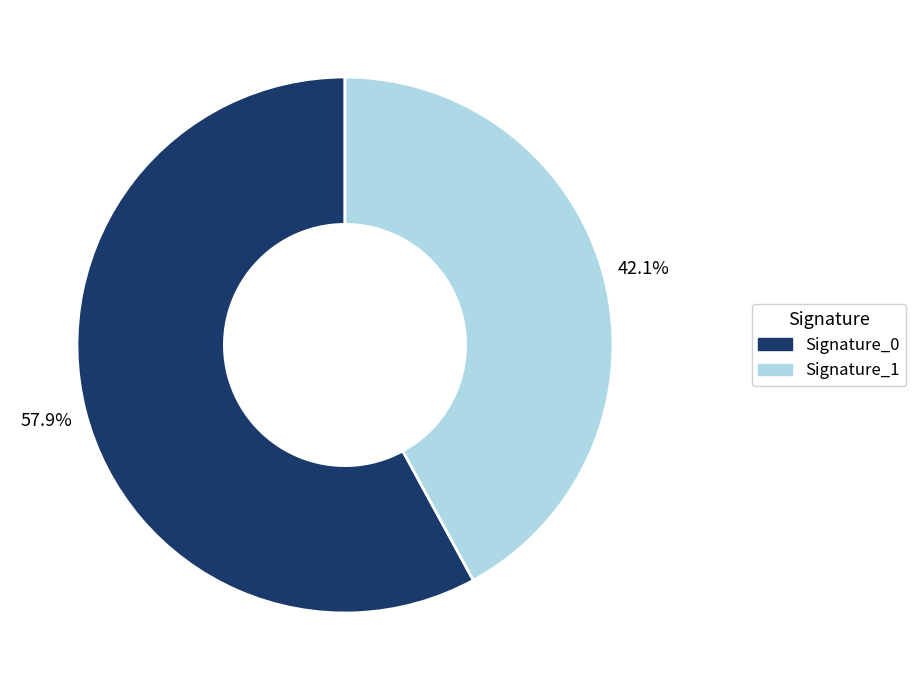

How many segments does this pie chart have?

2